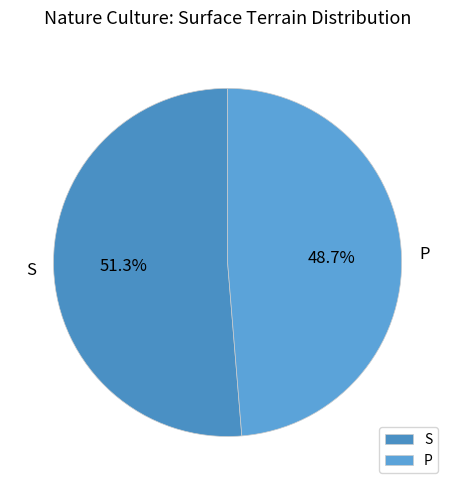

To the nearest percent, what is the combined percentage of S and P?

100%